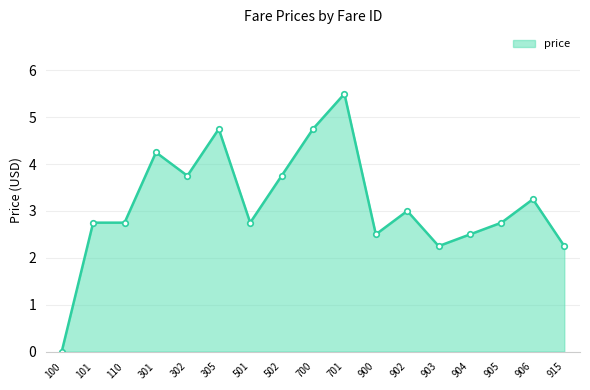

Which has a higher value, 502 or 700?

700